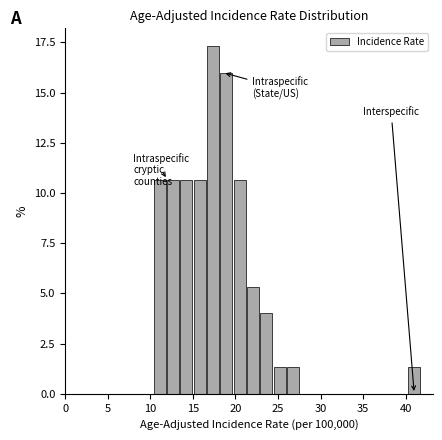

Around what value on the x-axis is the tallest bar? Give the approximate position of its centre, as read against the axis.

17.5